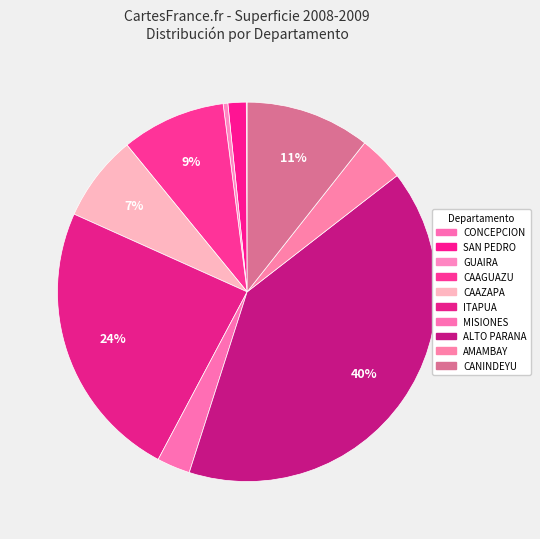

Which slice is the largest?

ALTO PARANA